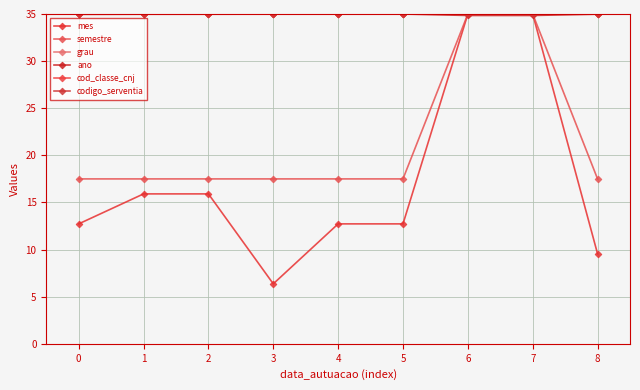

What is the difference between the second highest and minimum values in the ano series?

0.2